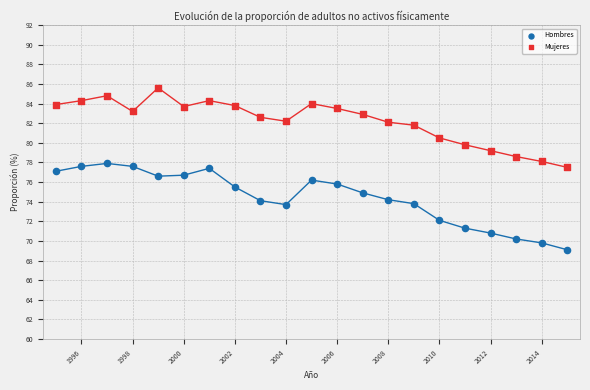

Which series contains the highest Y value?

Mujeres